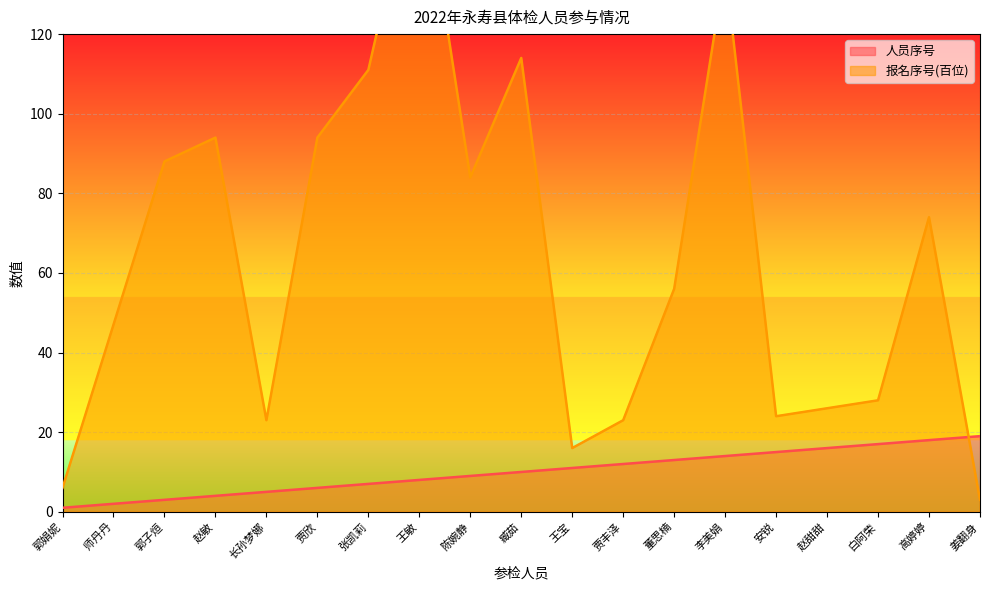

What is the average value of the 报名序号(百位) series?

64